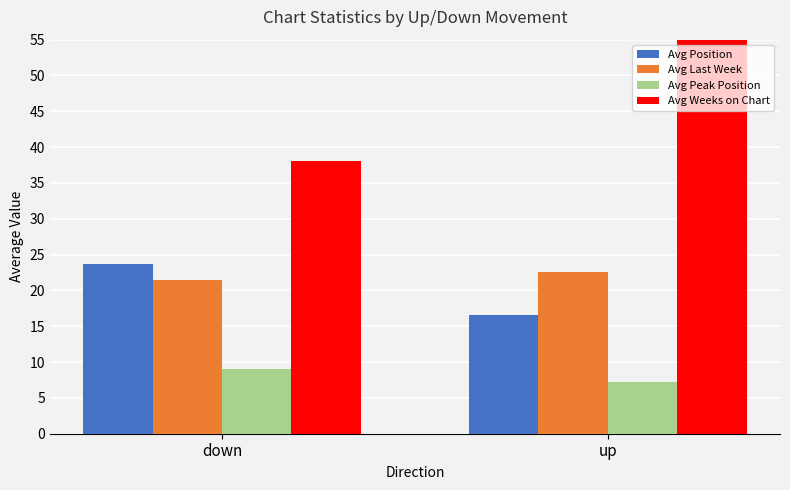

The value of Avg Last Week at down is 31.1. True or false?

False